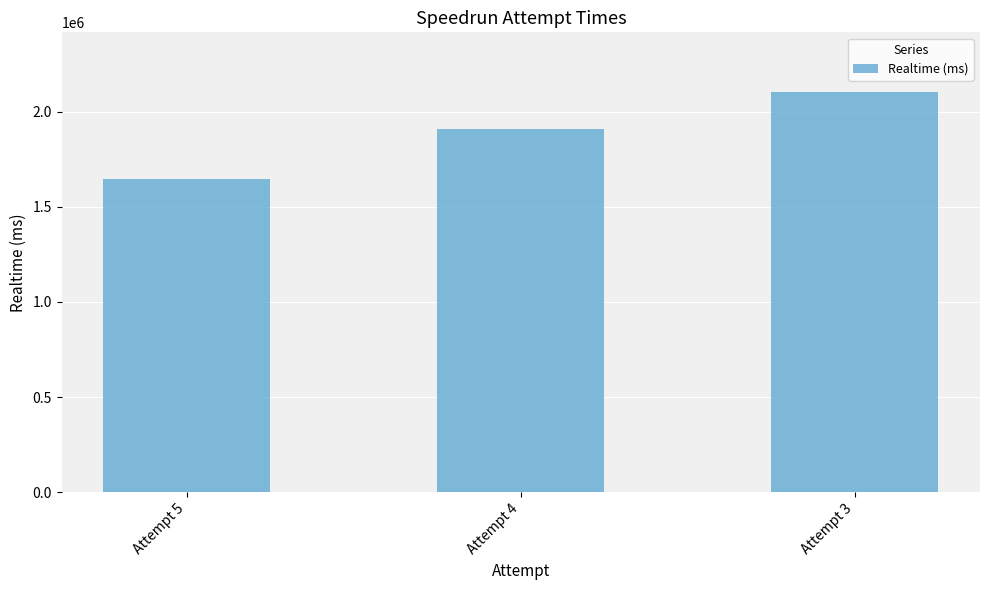

How many data points are less than 1908428?

1